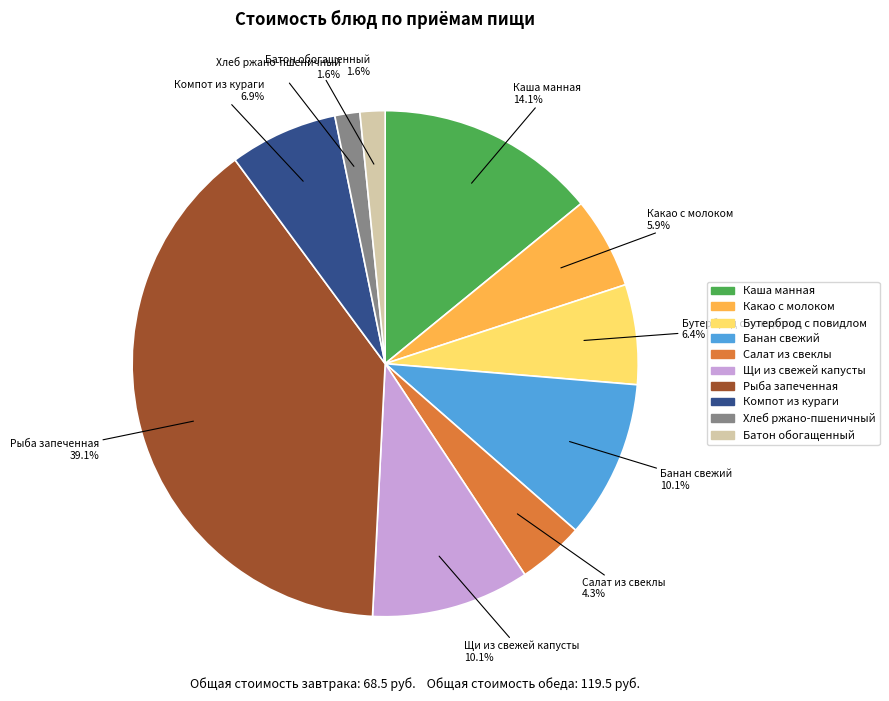

Is there any slice that represents more than half of the pie?

No